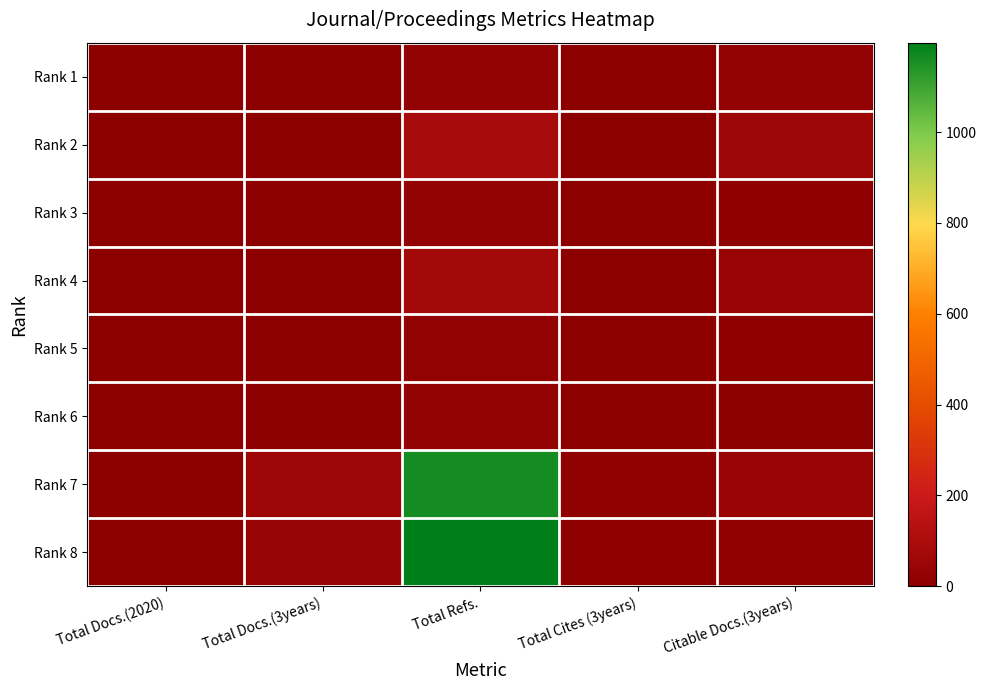

Reading right to left, extract all data points from this chart.

Rank 1: Citable Docs.(3years)=21	Total Cites (3years)=0	Total Refs.=26	Total Docs.(3years)=0	Total Docs.(2020)=5
Rank 2: Citable Docs.(3years)=55	Total Cites (3years)=0	Total Refs.=89	Total Docs.(3years)=0	Total Docs.(2020)=9
Rank 3: Citable Docs.(3years)=11	Total Cites (3years)=0	Total Refs.=25	Total Docs.(3years)=0	Total Docs.(2020)=6
Rank 4: Citable Docs.(3years)=41	Total Cites (3years)=0	Total Refs.=76	Total Docs.(3years)=0	Total Docs.(2020)=9
Rank 5: Citable Docs.(3years)=14	Total Cites (3years)=0	Total Refs.=21	Total Docs.(3years)=0	Total Docs.(2020)=8
Rank 6: Citable Docs.(3years)=4	Total Cites (3years)=0	Total Refs.=25	Total Docs.(3years)=0	Total Docs.(2020)=2
Rank 7: Citable Docs.(3years)=45	Total Cites (3years)=17	Total Refs.=1162	Total Docs.(3years)=53	Total Docs.(2020)=8
Rank 8: Citable Docs.(3years)=18	Total Cites (3years)=10	Total Refs.=1197	Total Docs.(3years)=37	Total Docs.(2020)=3